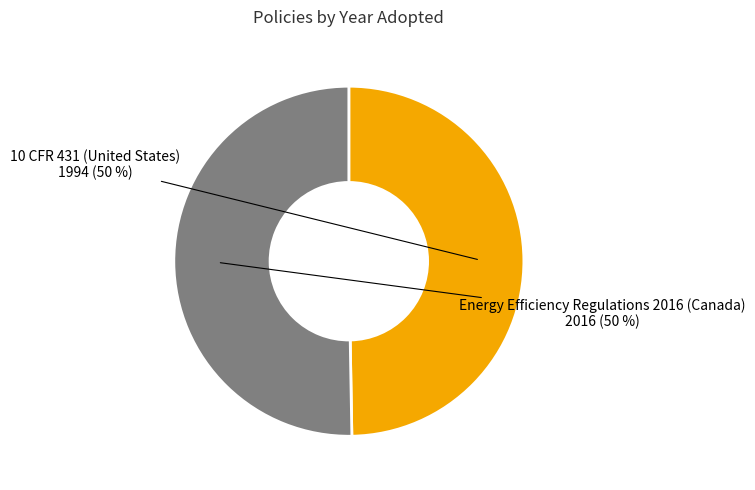

To the nearest percent, what is the average slice percentage?

50%